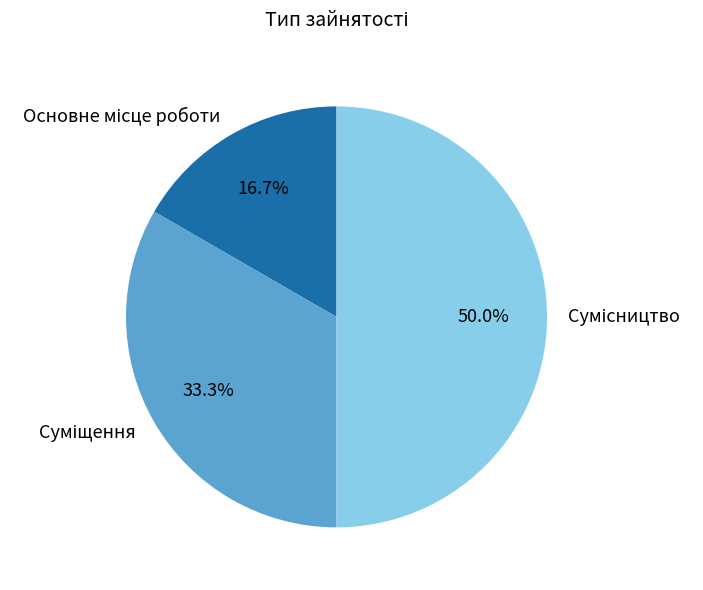

Count the number of slices in the pie.

3